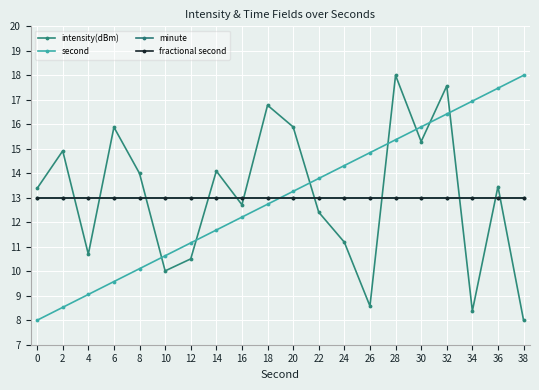

Does the chart have visible grid lines?

Yes